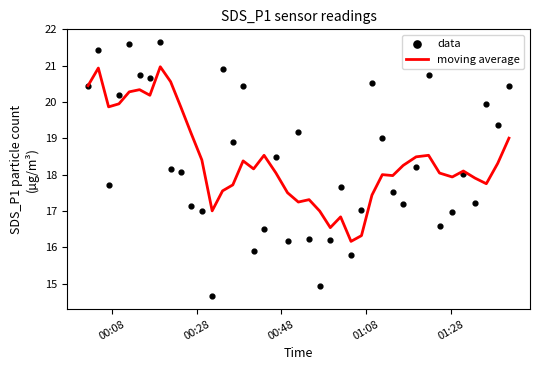

At how many categories does at least one series exceed 19?

20